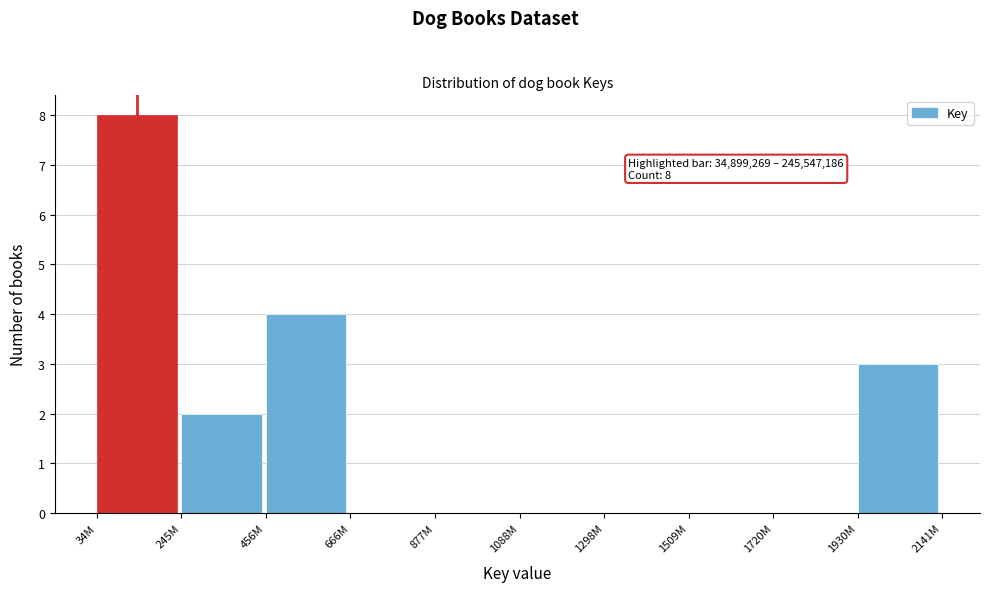

Reading left to right, extract all data points from this chart.

34M=8	245M=2	456M=4	666M=0	877M=0	1088M=0	1298M=0	1509M=0	1720M=0	1930M=3